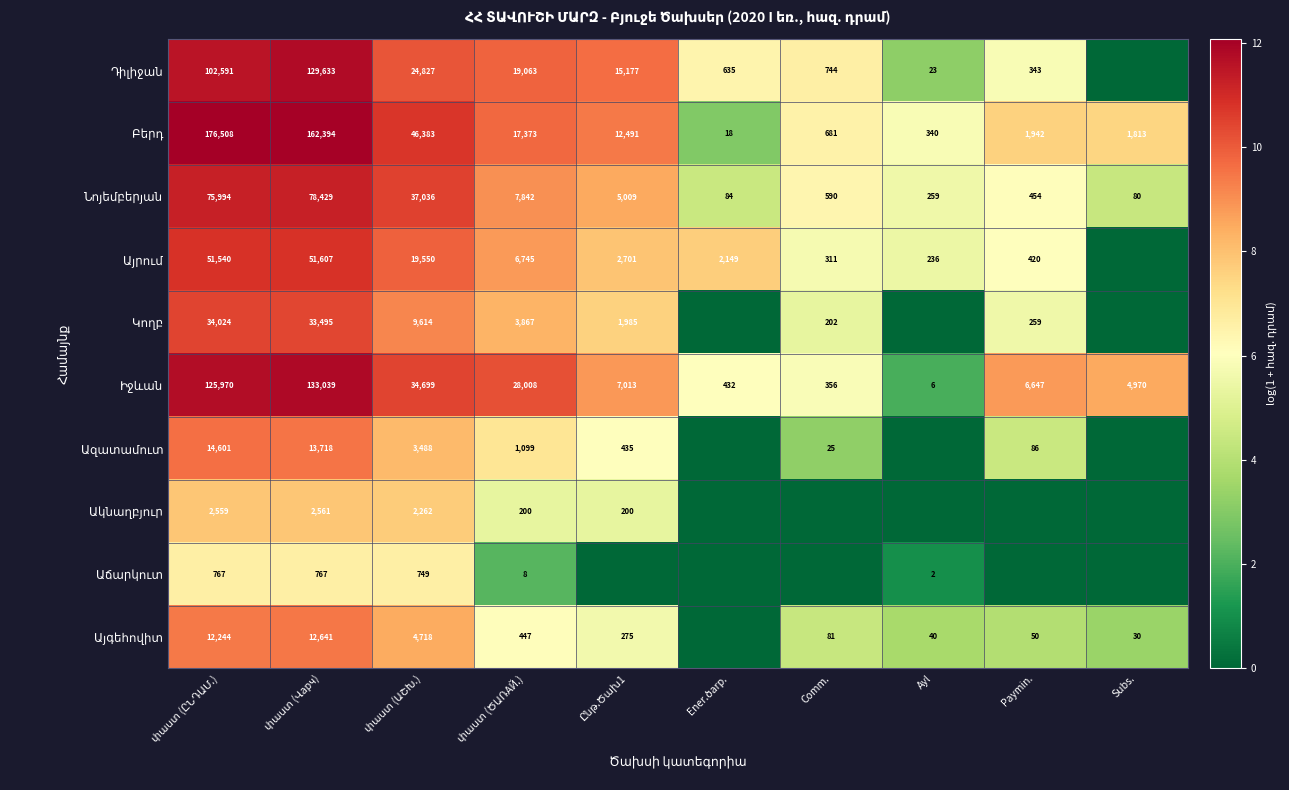

At which label does Այգեհովիտ first exceed 5?

փաստ (ԸՆԴԱՄ.)